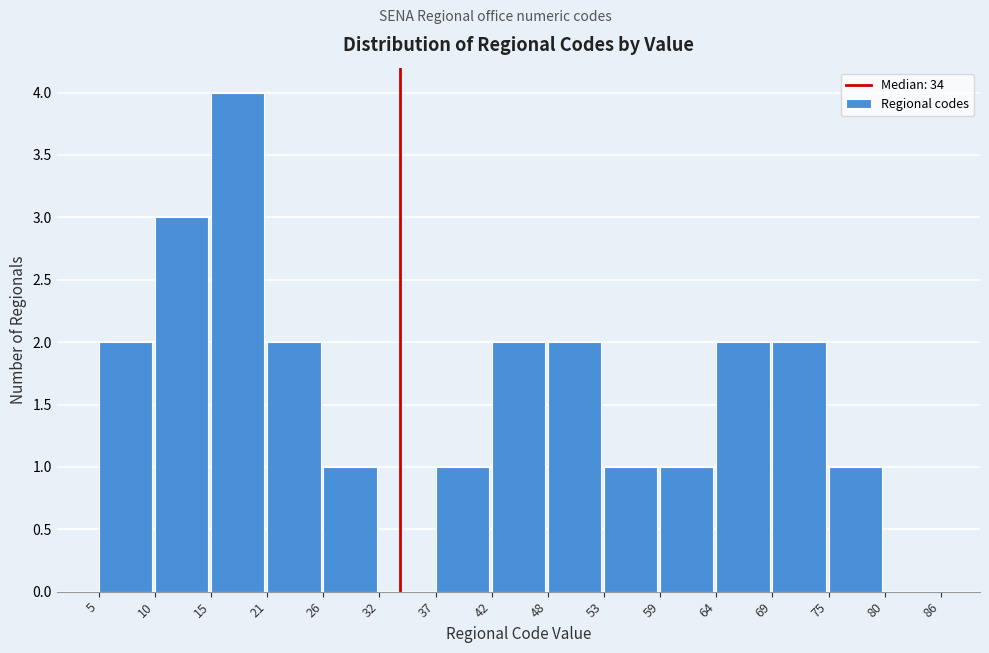

Reading left to right, transcribe this chart: for each bar, give the range it covers on the x-axis and its height. The values are not printed on the chart, so give them approximately, as read against the axis.

5 to 10: 2
10 to 15: 3
15 to 21: 4
21 to 26: 2
26 to 32: 1
32 to 37: 0
37 to 42: 1
42 to 48: 2
48 to 53: 2
53 to 59: 1
59 to 64: 1
64 to 69: 2
69 to 75: 2
75 to 80: 1
80 to 86: 0